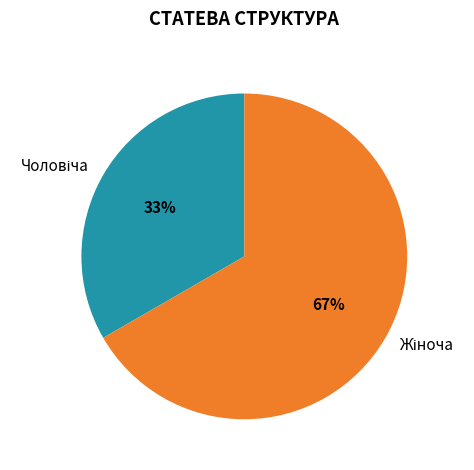

Does any single category account for the majority?

Yes